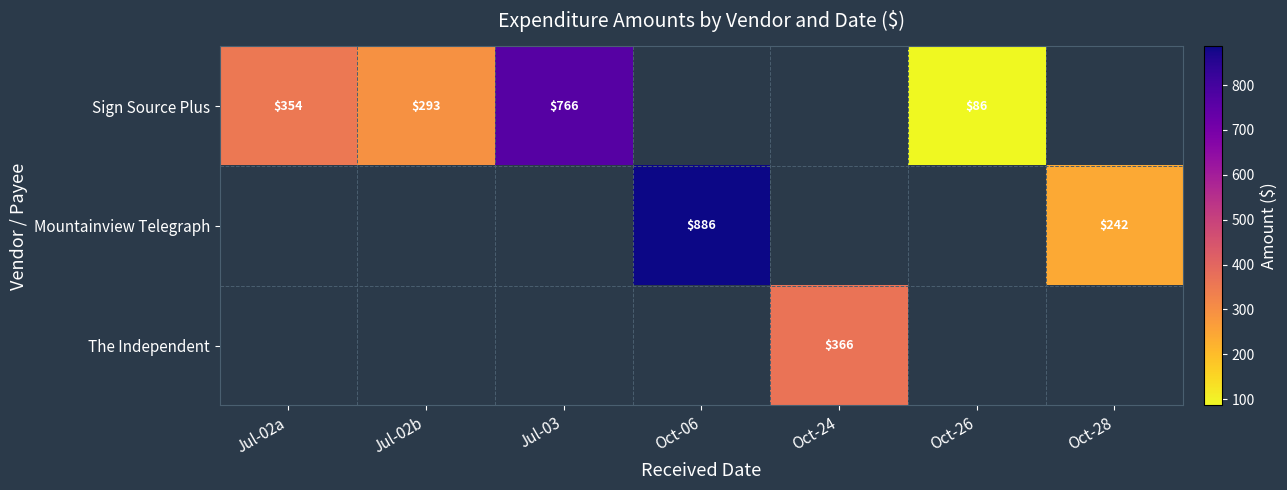

Which category has the highest value across all series?

Oct-06